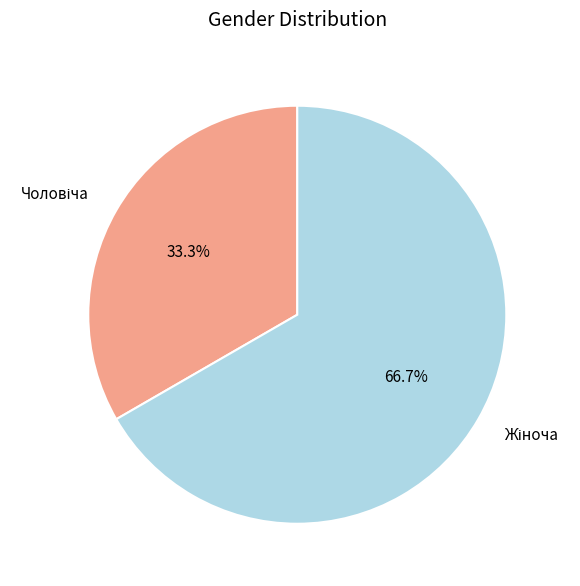

To the nearest percent, what is the difference between the largest and smallest slice percentages?

33%